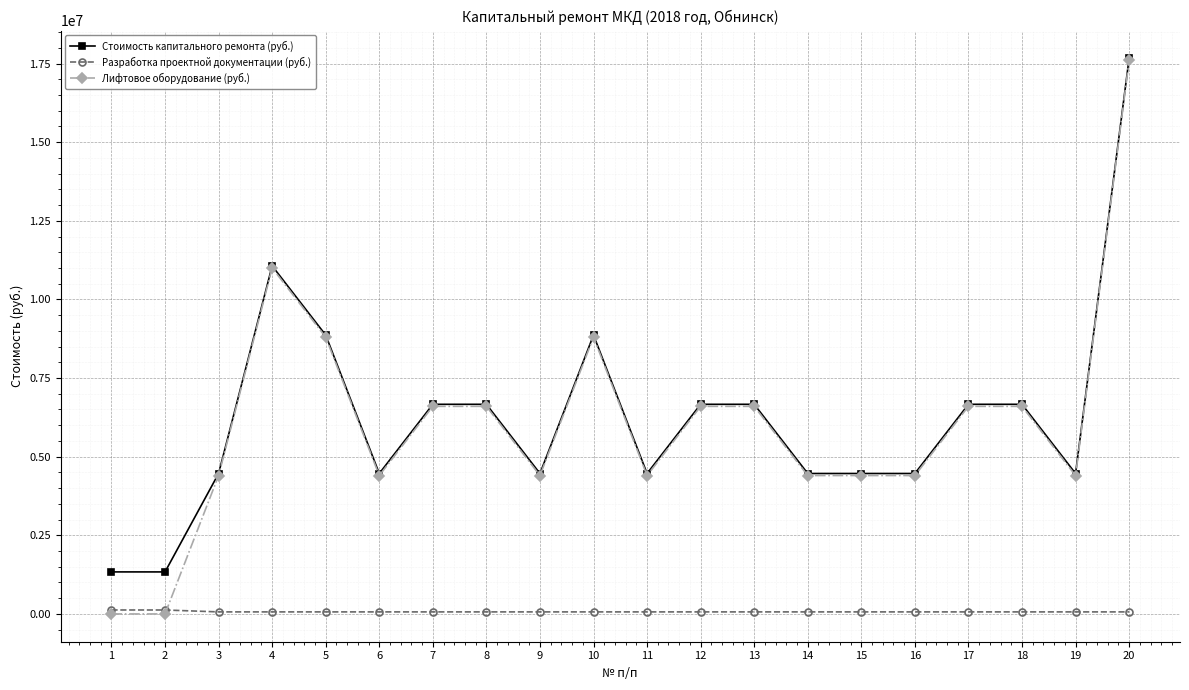

True or false: Разработка проектной документации (руб.) and Стоимость капитального ремонта (руб.) cross at least once.

False